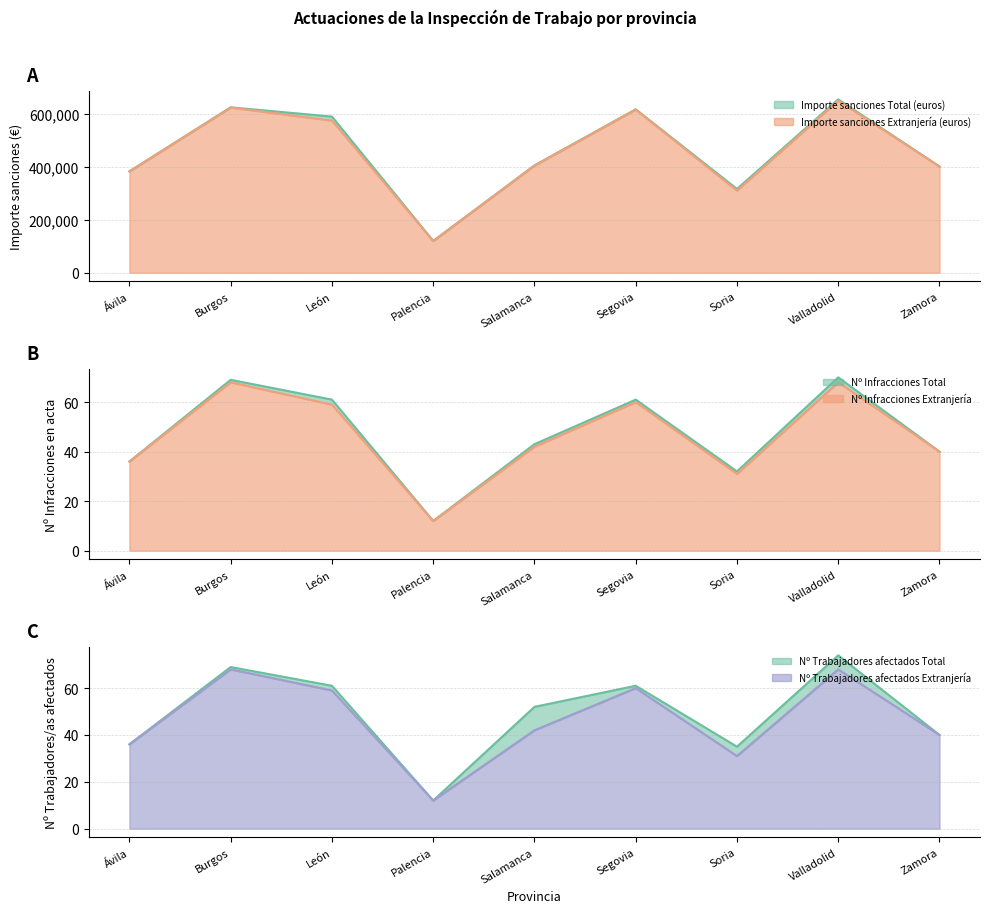

What are all the series names shown in the legend?

Importe sanciones Total (euros), Importe sanciones Extranjería (euros), Nº Infracciones Total, Nº Infracciones Extranjería, Nº Trabajadores afectados Total, Nº Trabajadores afectados Extranjería